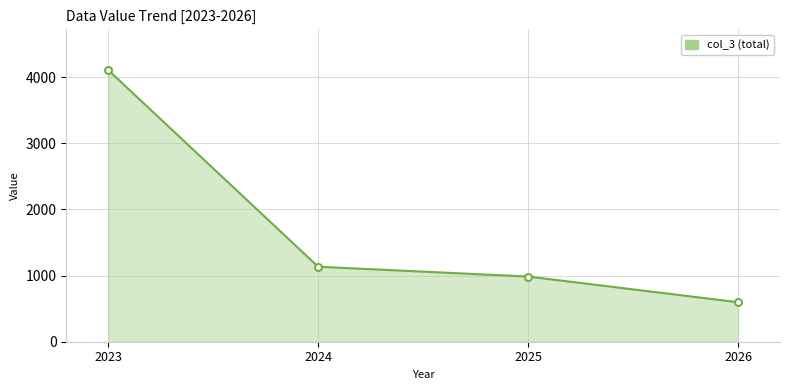

What is the difference between the maximum and second lowest values?

3120